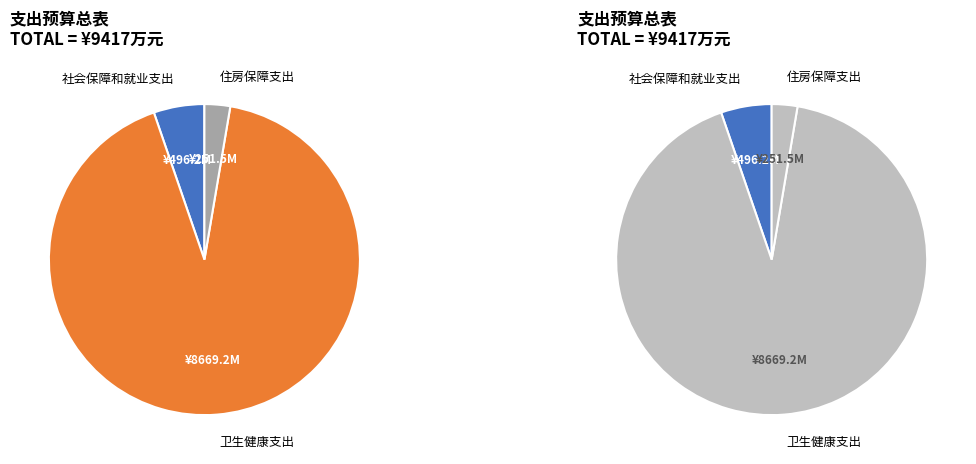

What percentage is the 社会保障和就业支出 slice, to the nearest percent?

5%